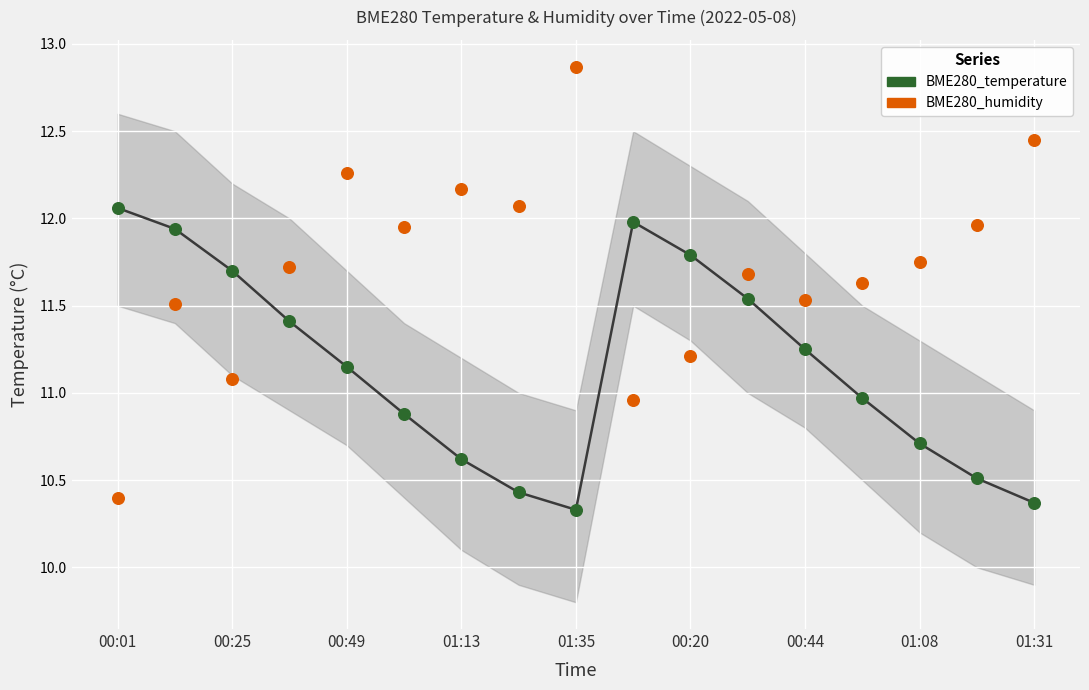

Across all data points, what is the range of Y values (max minus min)?

2.5